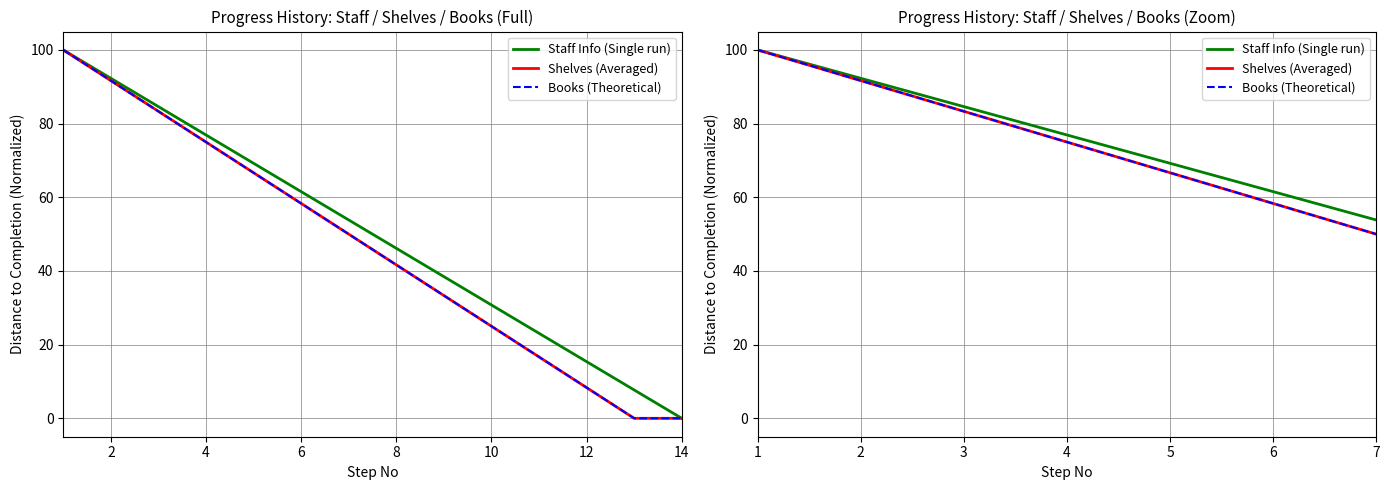

True or false: Books (Theoretical) has a value of 71.0 at 7.

False